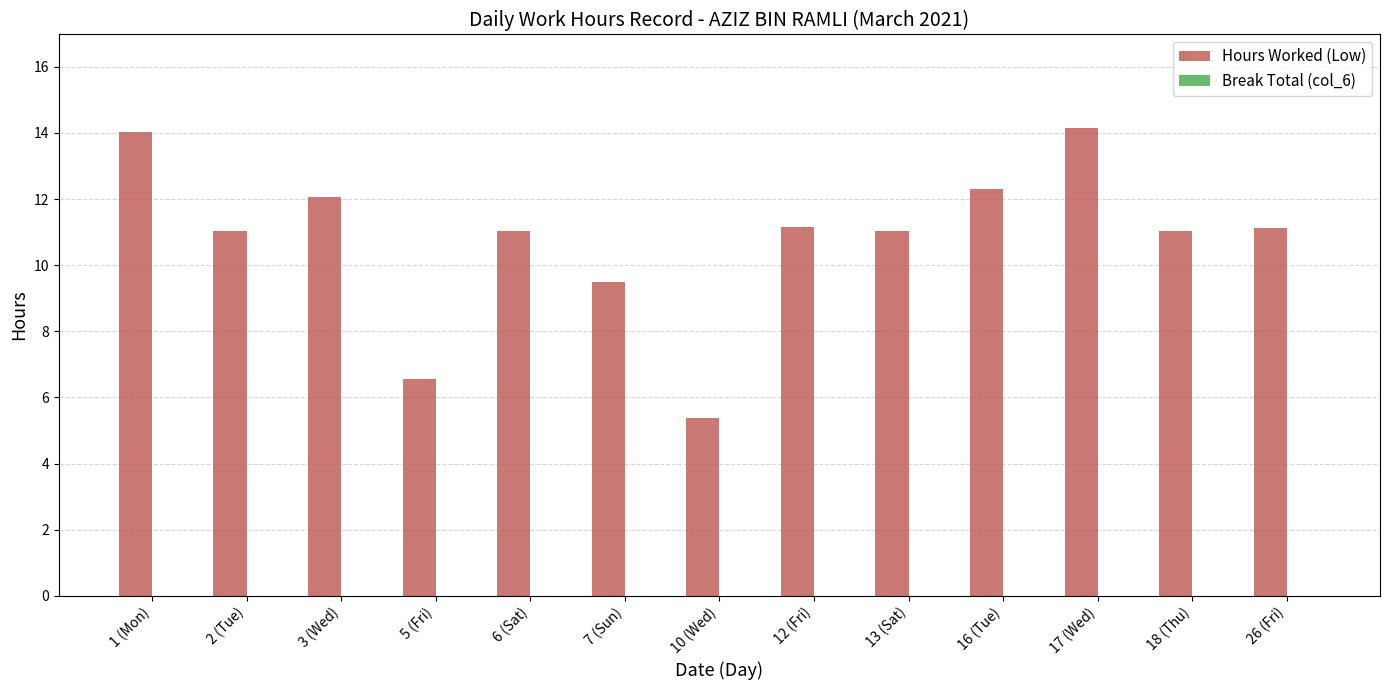

How many bars are there in total?

13